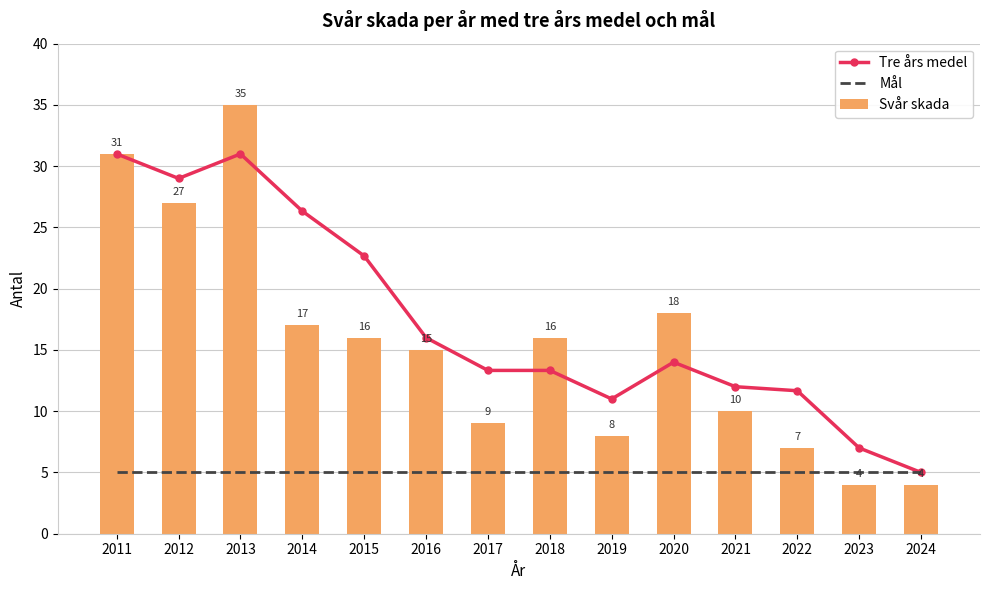

What is the minimum value for Mål?

5.0